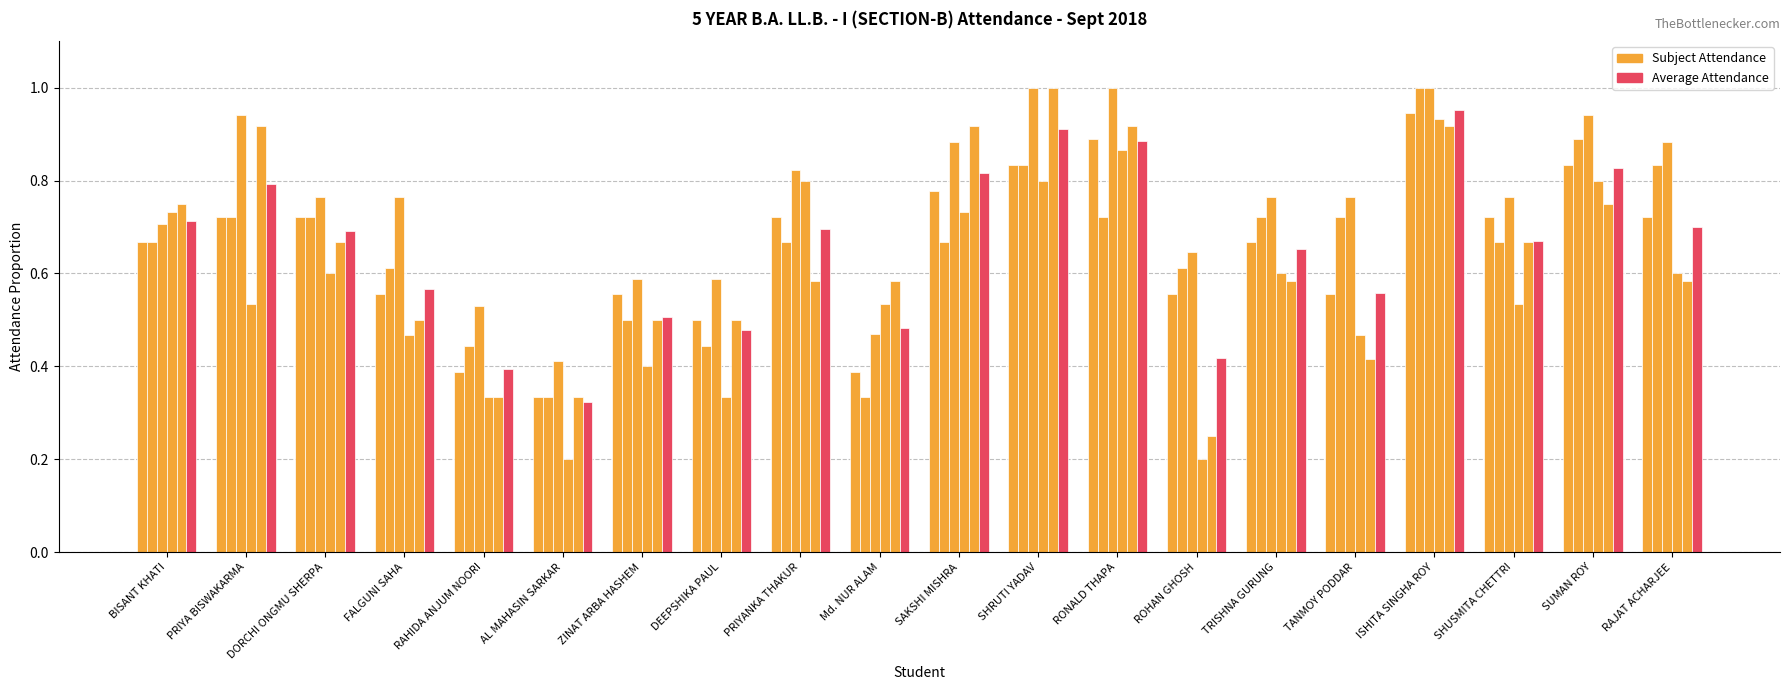

How many bars are there in each group?

6